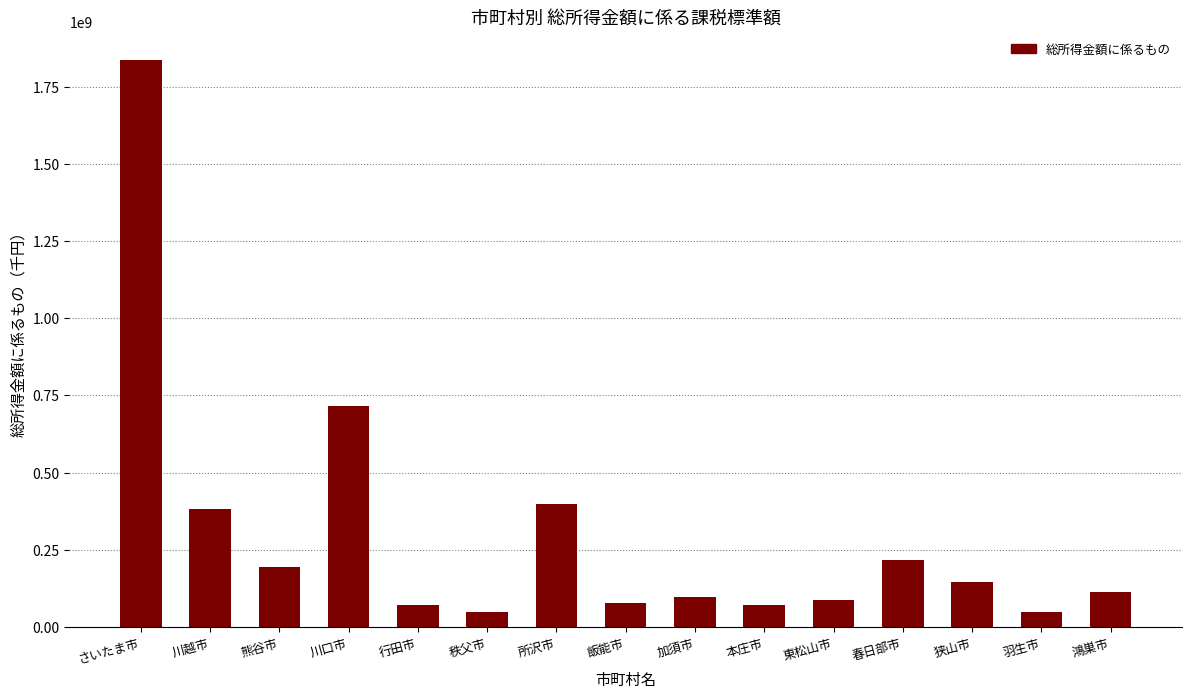

What is the minimum value shown in the chart?

46974064